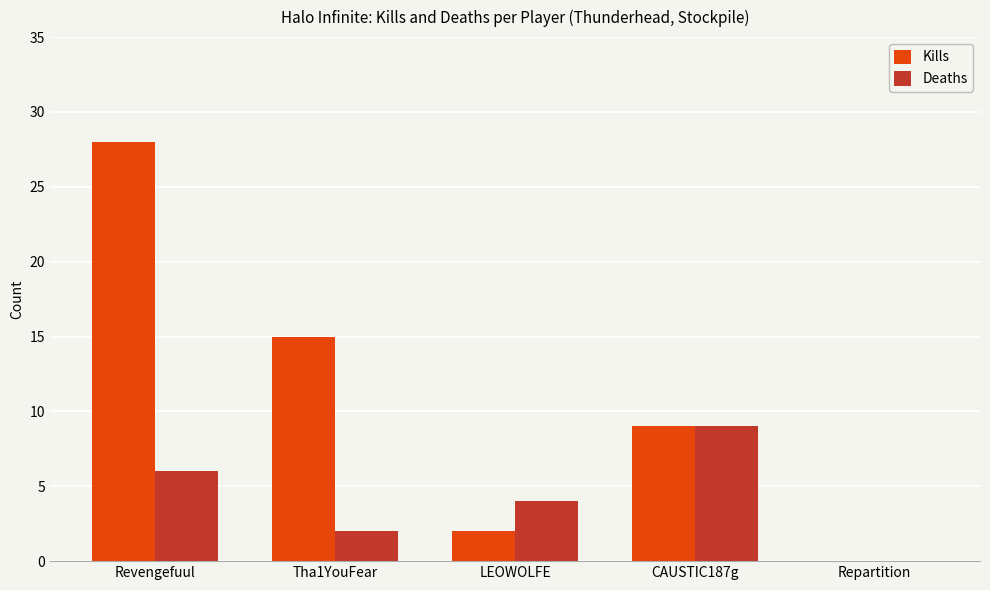

Which series has the largest total across all categories?

Kills